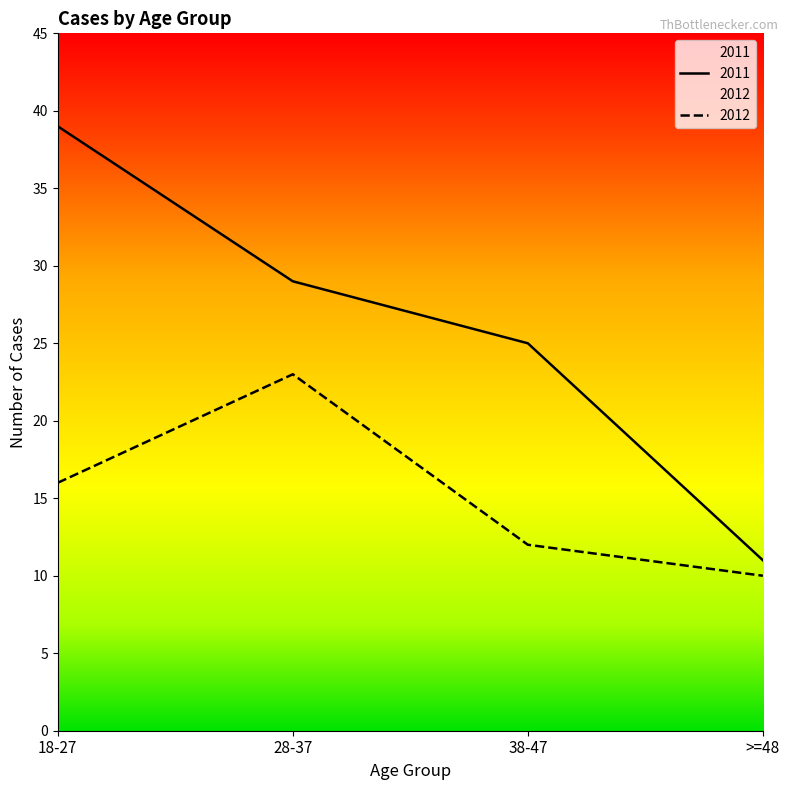

True or false: 2011 and 2012 intersect in this chart.

False